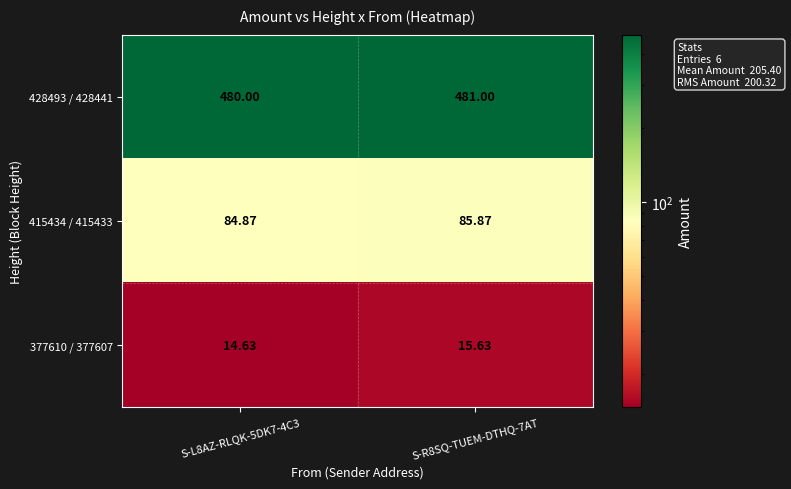

Is the value of 377610 / 377607 at S-R8SQ-TUEM-DTHQ-7AT greater than the value of 428493 / 428441 at S-L8AZ-RLQK-5DK7-4C3?

No